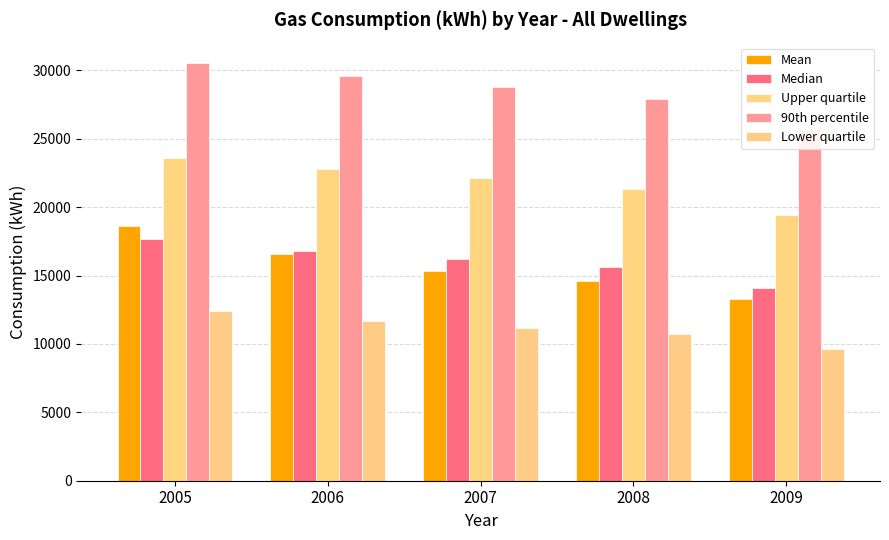

What is the total value across all series at 2008?

90100